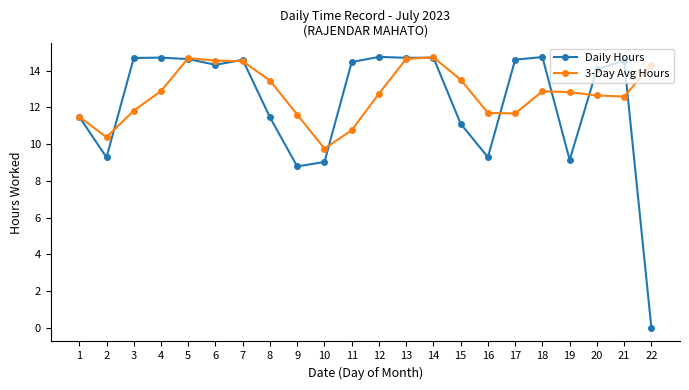

Rank the series at 2 from highest to lowest value.

3-Day Avg Hours, Daily Hours